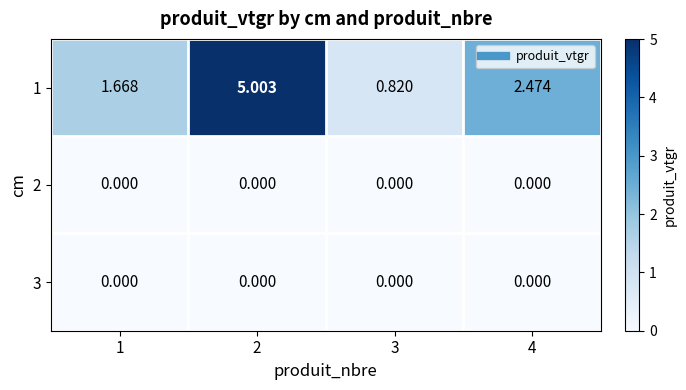

Is the value of 1 at 4 greater than the value of 3 at 1?

Yes